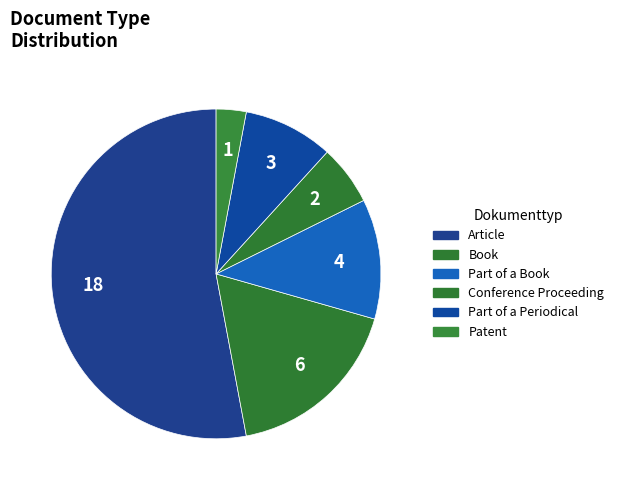

How many slices are in this pie chart?

6